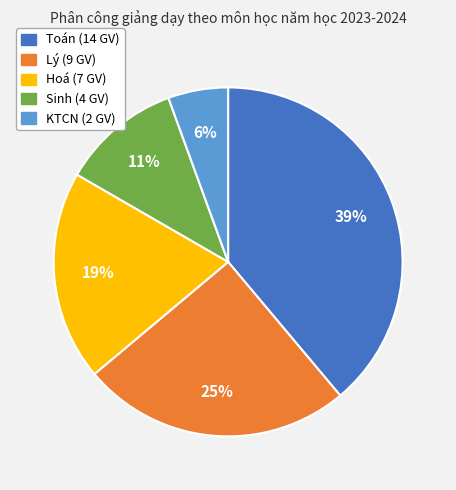

Which slice is the largest?

Toán